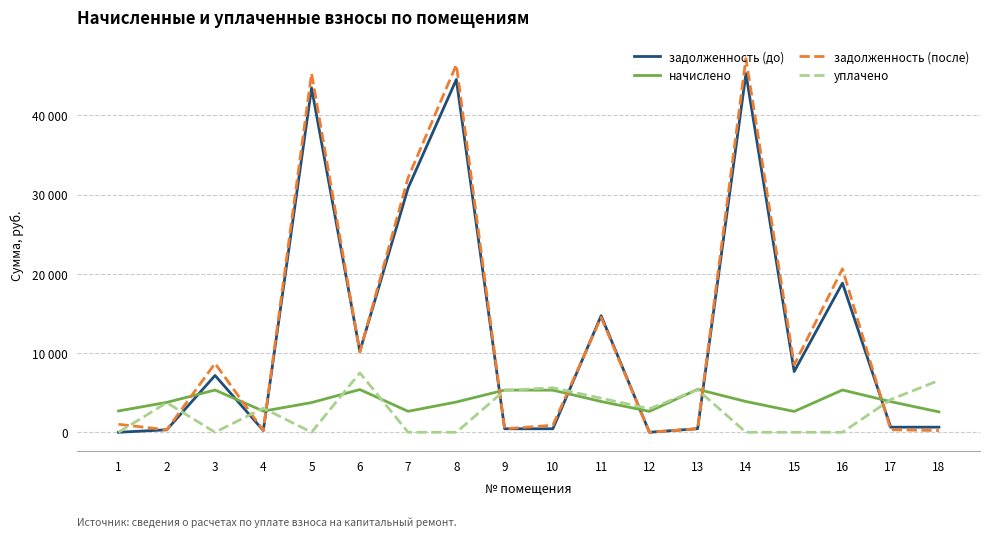

Is this an area chart (filled region under the line)?

No